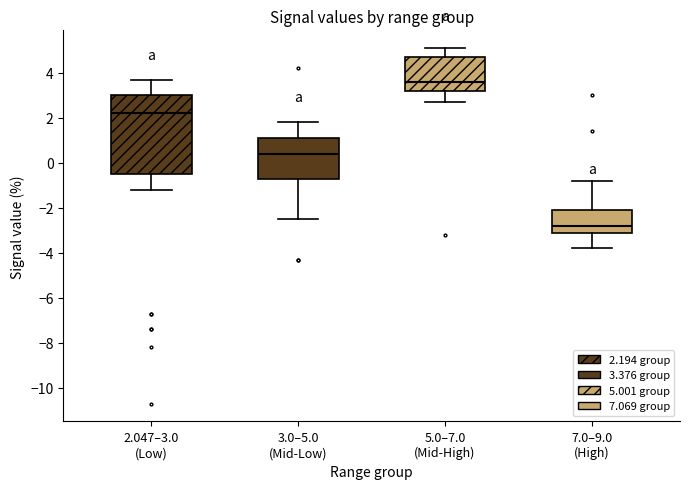

Comparing the boxes themselves (not the whiskers), which one is the tallest?

2.047–3.0 (Low)